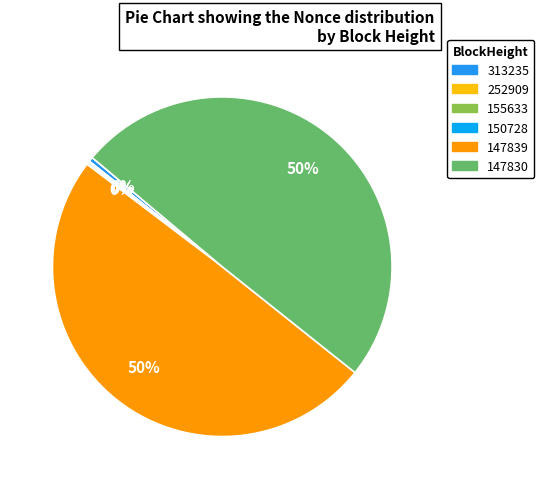

To the nearest percent, what is the difference between the largest and smallest slice percentages?

50%